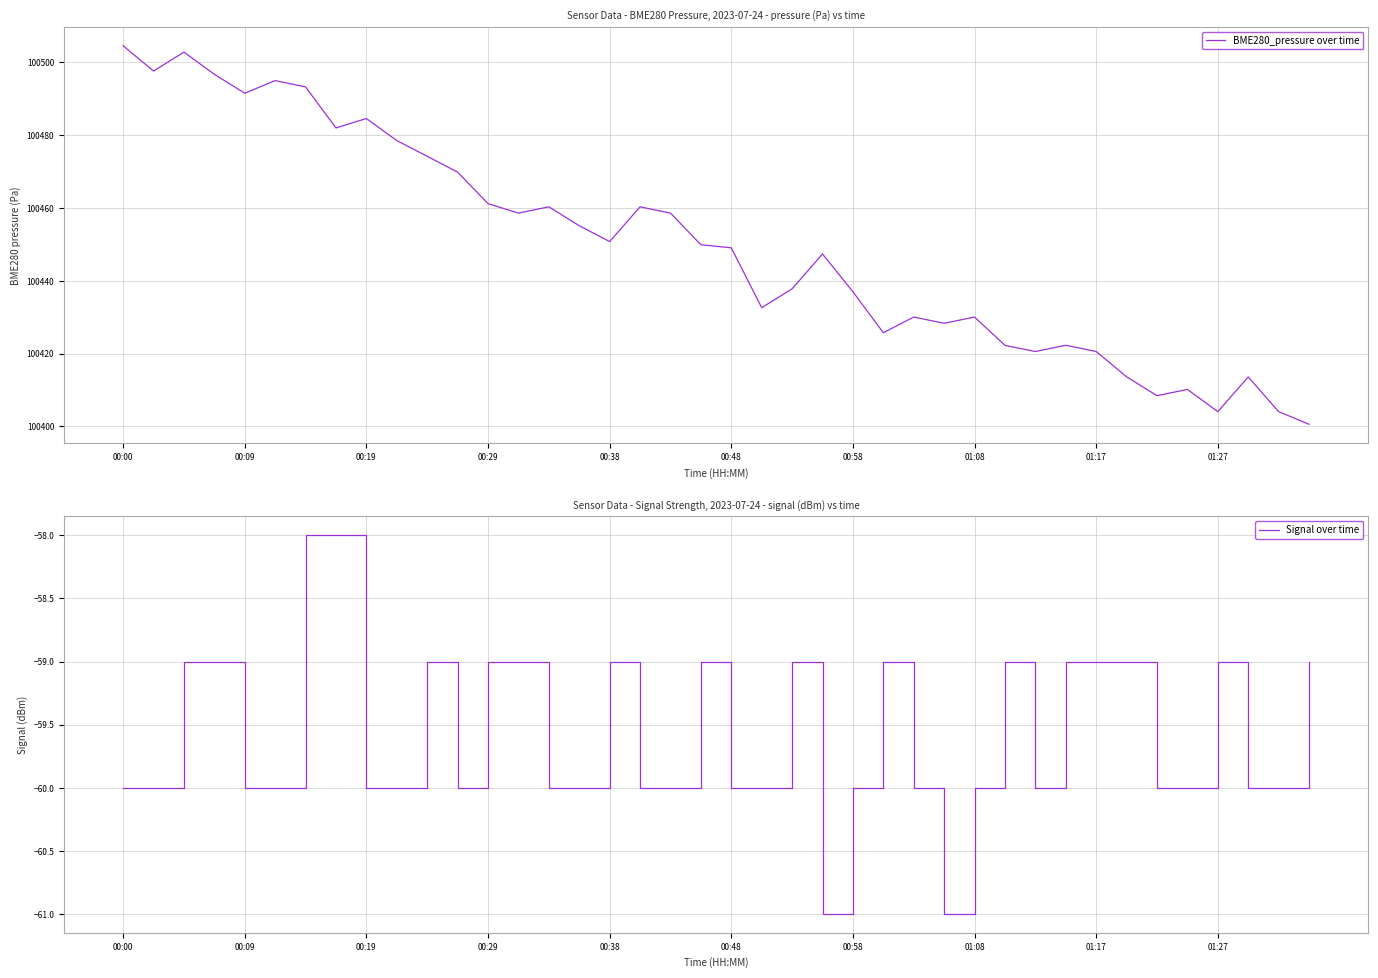

Is it true that Signal over time equals -103 at 00:48?

False